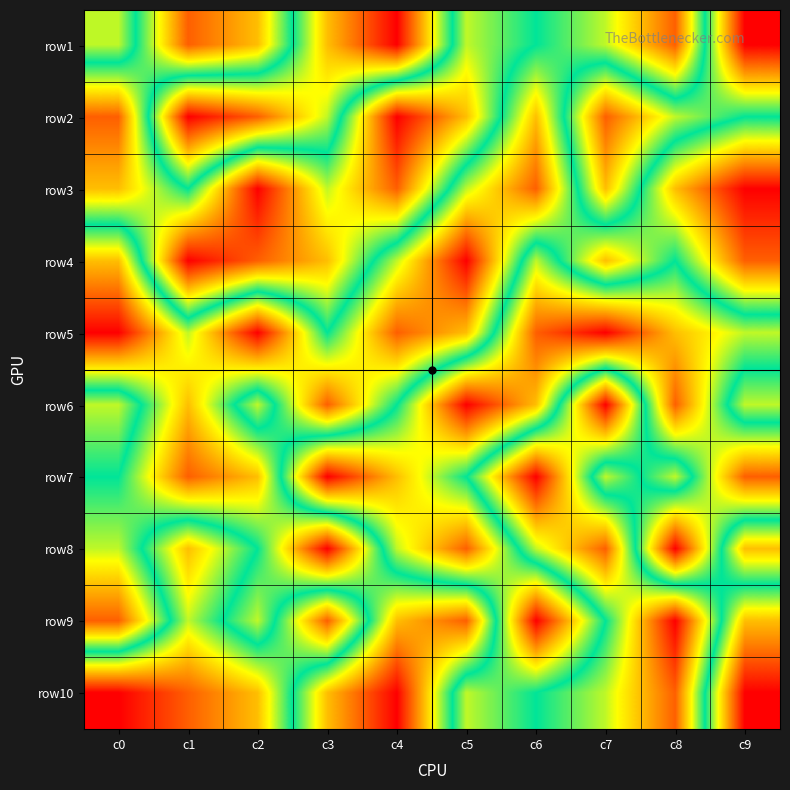

Reading right to left, list all the values displayed in this chart.

row1: c9=9	c8=2	c7=4	c6=5	c5=6	c4=1	c3=3	c2=7	c1=8	c0=4
row2: c9=5	c8=6	c7=8	c6=3	c5=7	c4=9	c3=4	c2=2	c1=1	c0=8
row3: c9=1	c8=3	c7=7	c6=2	c5=4	c4=8	c3=6	c2=9	c1=5	c0=7
row4: c9=2	c8=5	c7=3	c6=6	c5=1	c4=4	c3=7	c2=8	c1=9	c0=3
row5: c9=6	c8=7	c7=9	c6=8	c5=3	c4=2	c3=5	c2=1	c1=4	c0=1
row6: c9=4	c8=8	c7=1	c6=7	c5=9	c4=5	c3=2	c2=6	c1=3	c0=6
row7: c9=8	c8=4	c7=6	c6=1	c5=5	c4=7	c3=9	c2=3	c1=2	c0=5
row8: c9=3	c8=9	c7=2	c6=4	c5=8	c4=6	c3=1	c2=5	c1=7	c0=4
row9: c9=7	c8=1	c7=5	c6=9	c5=2	c4=3	c3=8	c2=4	c1=6	c0=2
row10: c9=9	c8=2	c7=4	c6=5	c5=6	c4=1	c3=3	c2=7	c1=8	c0=9